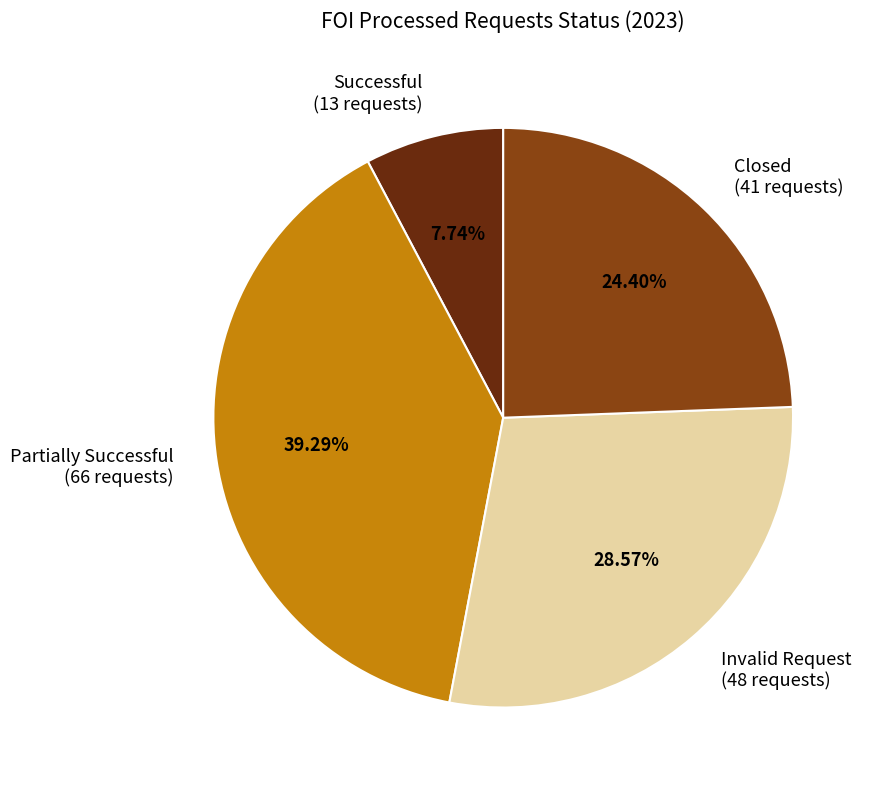

How much of the chart is everything except Closed?

75.6%